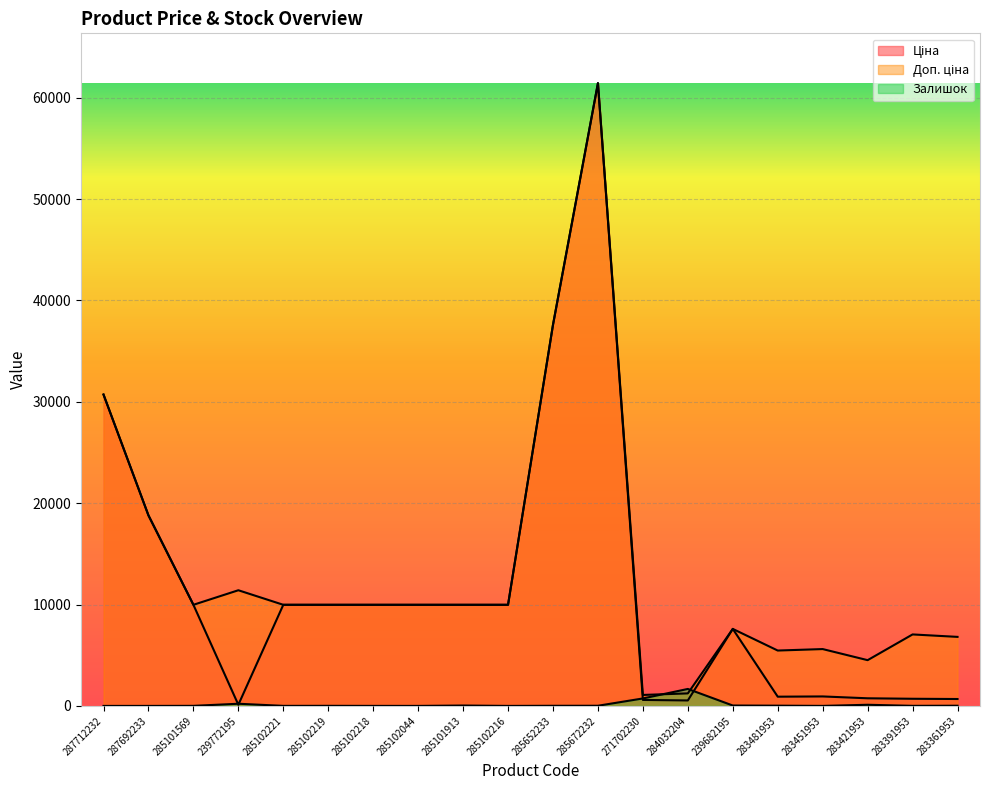

Where does the Доп. ціна series first go above 9974?

287712232